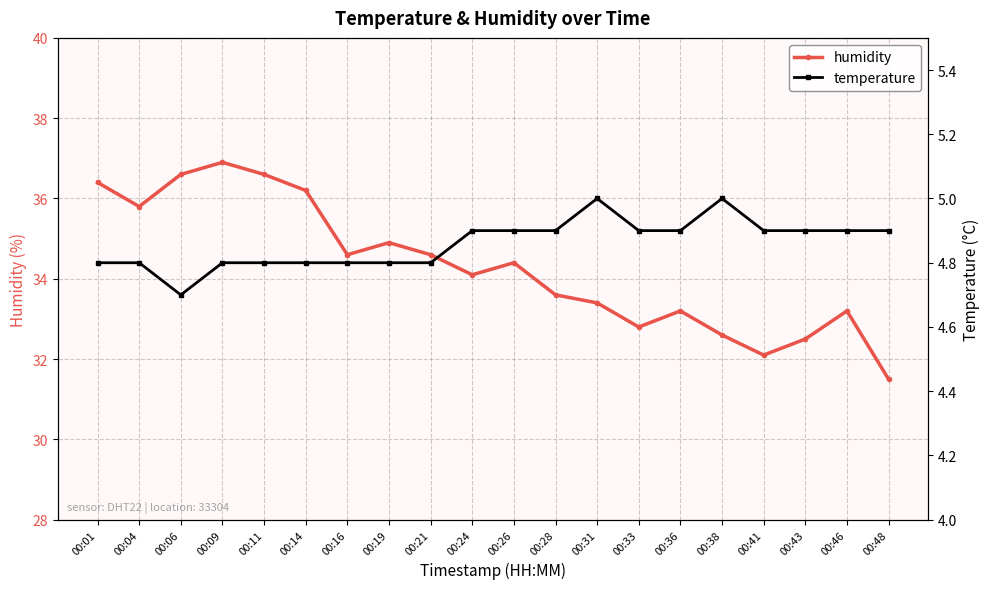

Is it true that humidity equals 34.6 at 00:16?

True